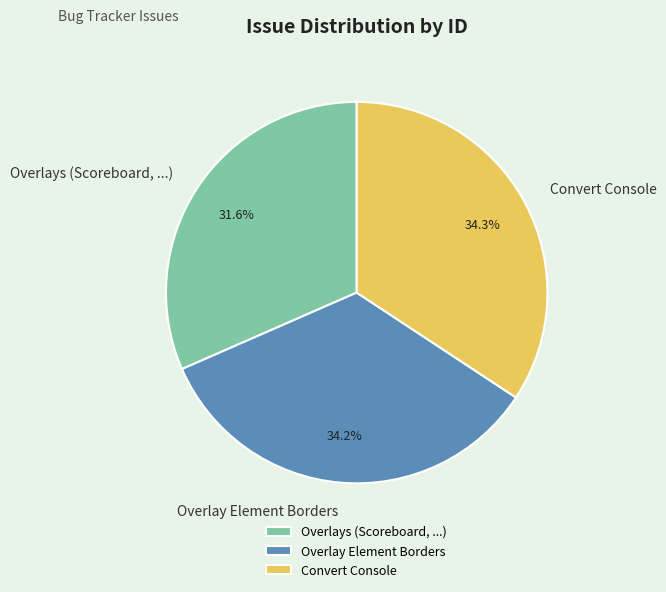

How many segments does this pie chart have?

3